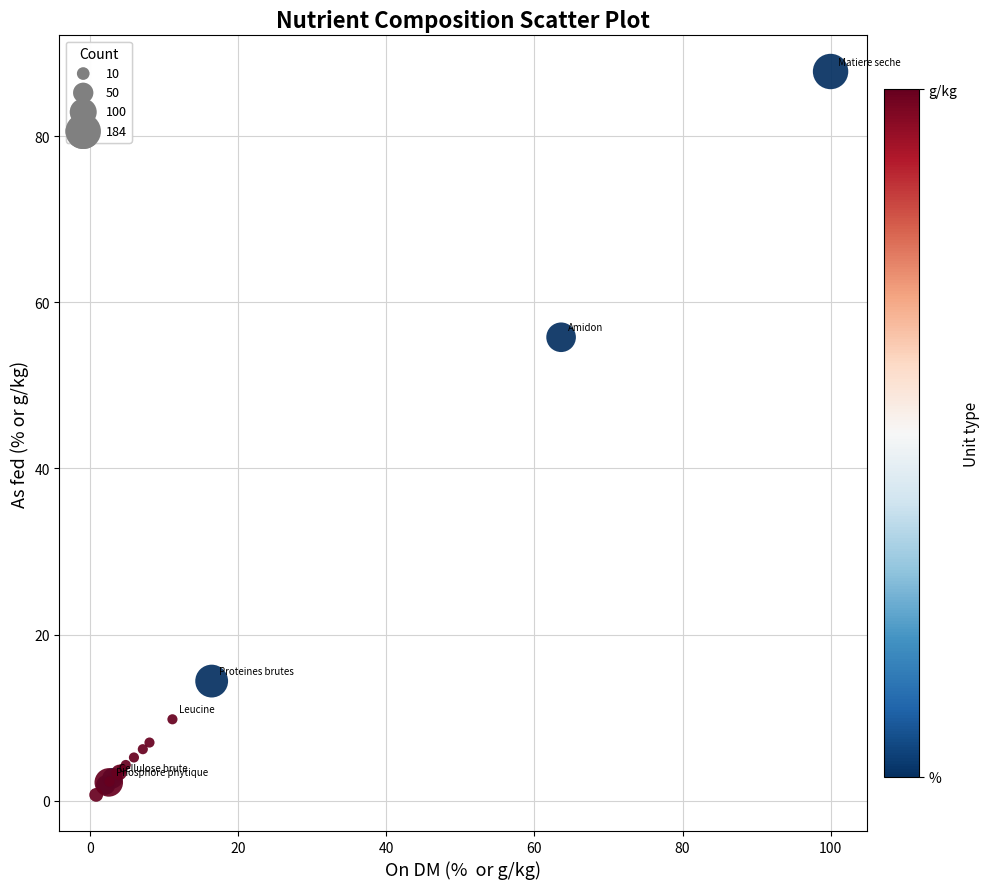

What Y value in the scatter plot is closest to 44?

55.8